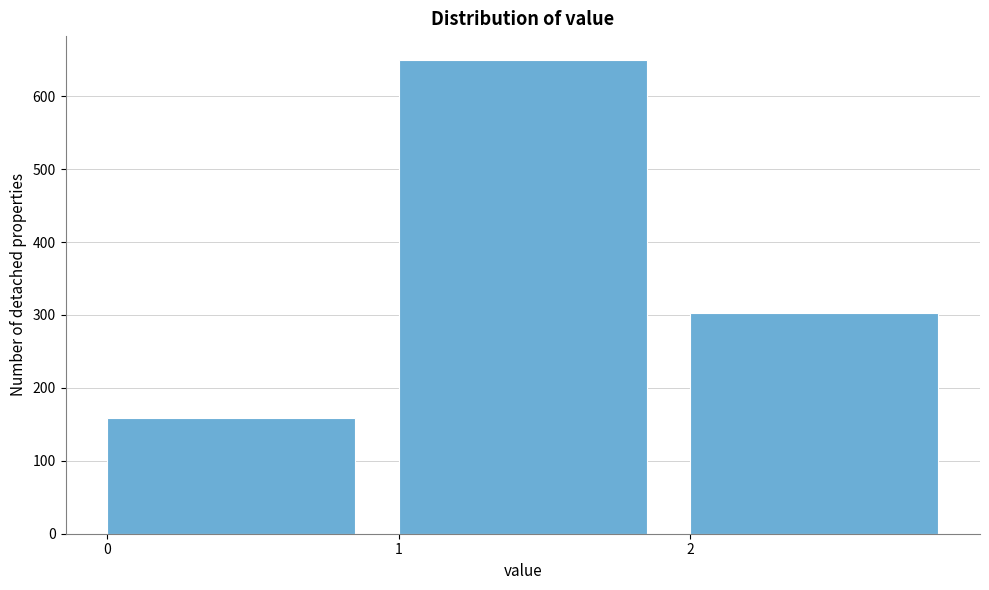

What is the height of the bar covering 2 to 3 on the x-axis? The values are not printed on the chart, so give them approximately, as read against the axis.

300